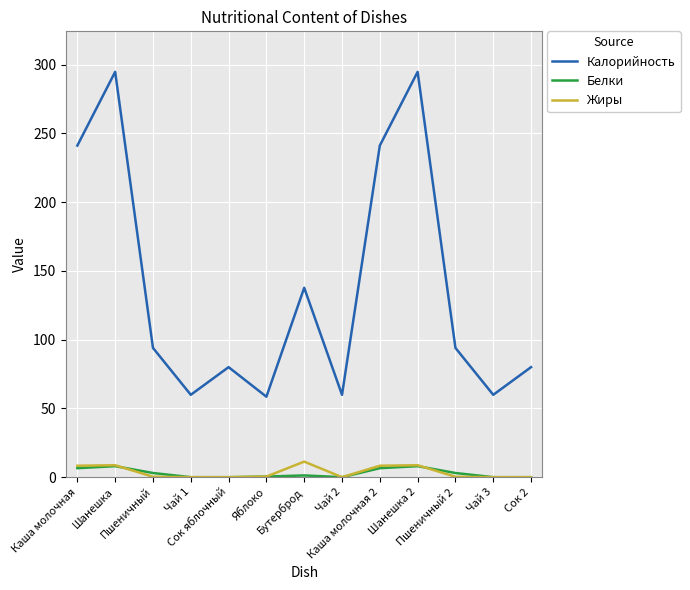

What is the highest value of the Белки series?

8.0